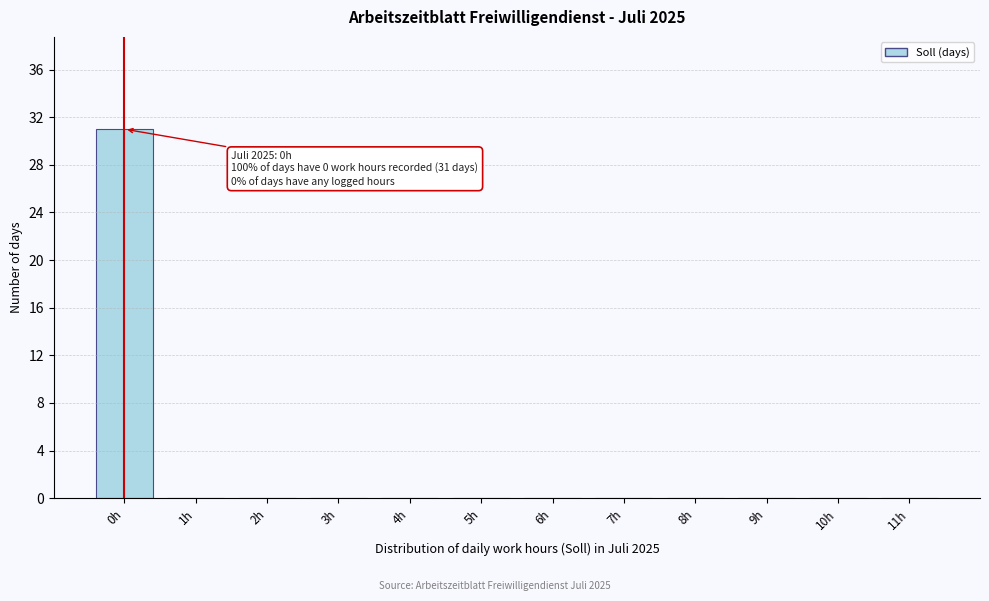

Reading left to right, transcribe all the data shown in this chart.

0h=31	1h=0	2h=0	3h=0	4h=0	5h=0	6h=0	7h=0	8h=0	9h=0	10h=0	11h=0